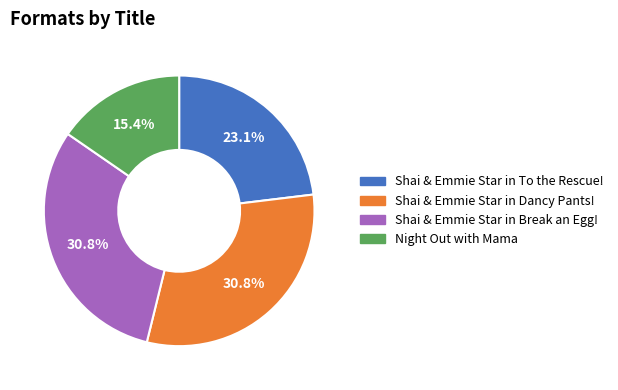

How many slices are in this pie chart?

4